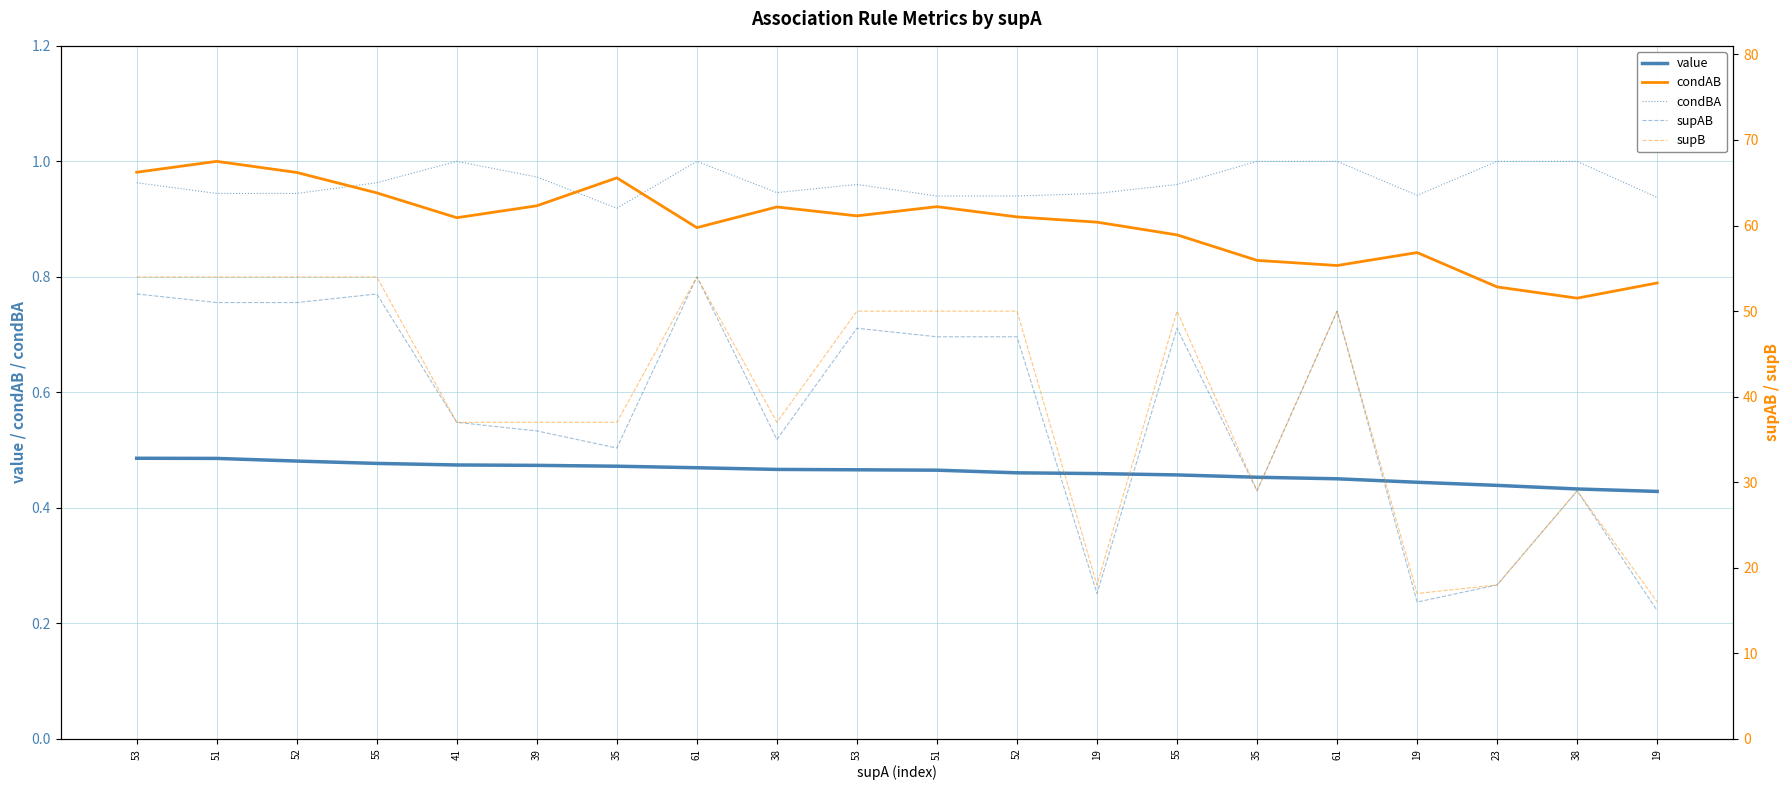

What is the difference between the second highest and minimum values in the value series?

0.1